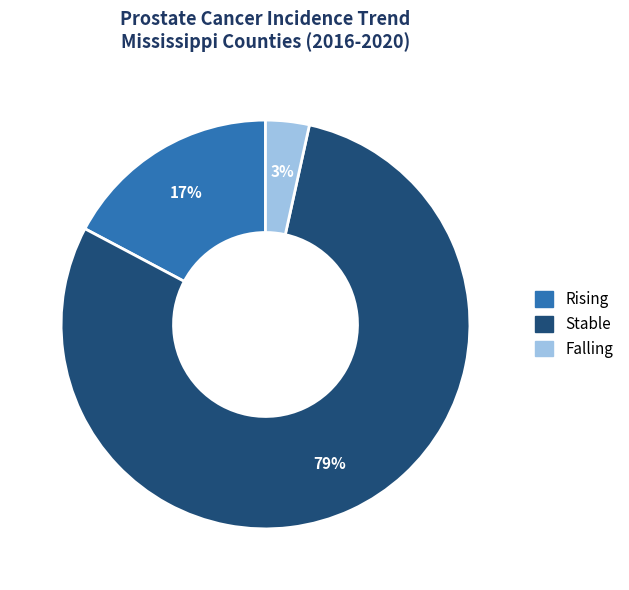

Which has a higher value, Falling or Stable?

Stable